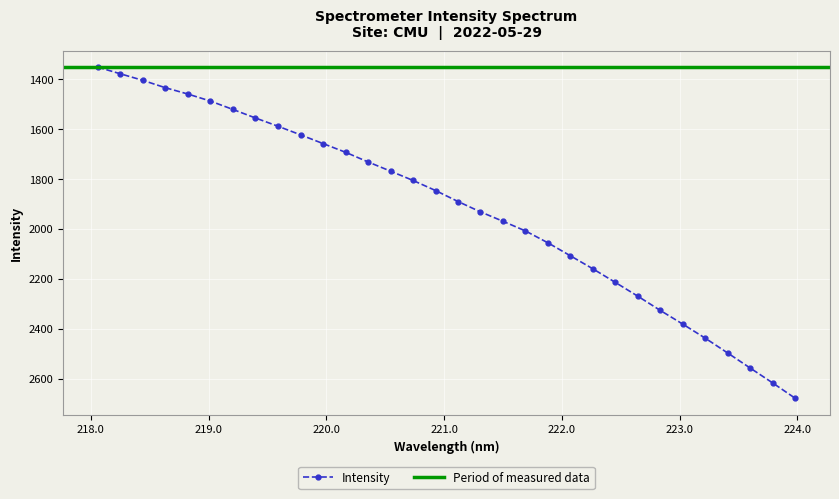

What is the change in value from 218.442 to 218.8244?

+54.7